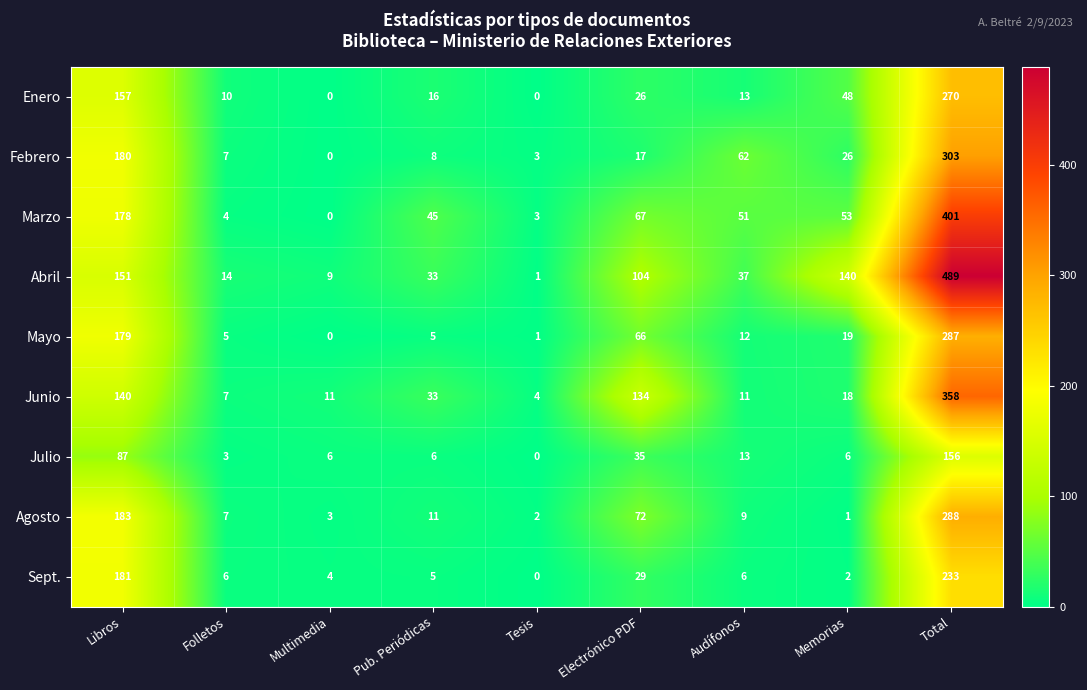

Which series has the widest spread of values?

Abril